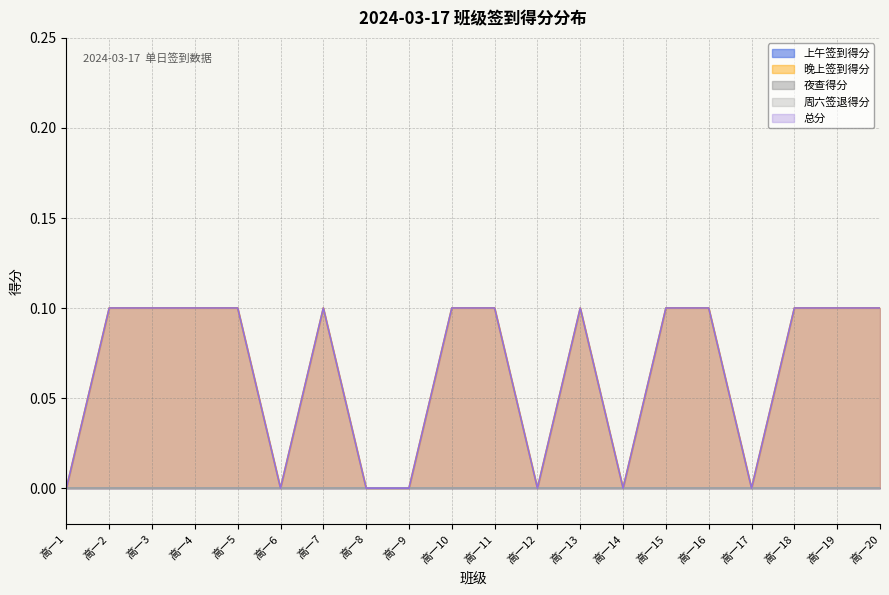

What are all the series names shown in the legend?

上午签到得分, 晚上签到得分, 夜查得分, 周六签退得分, 总分